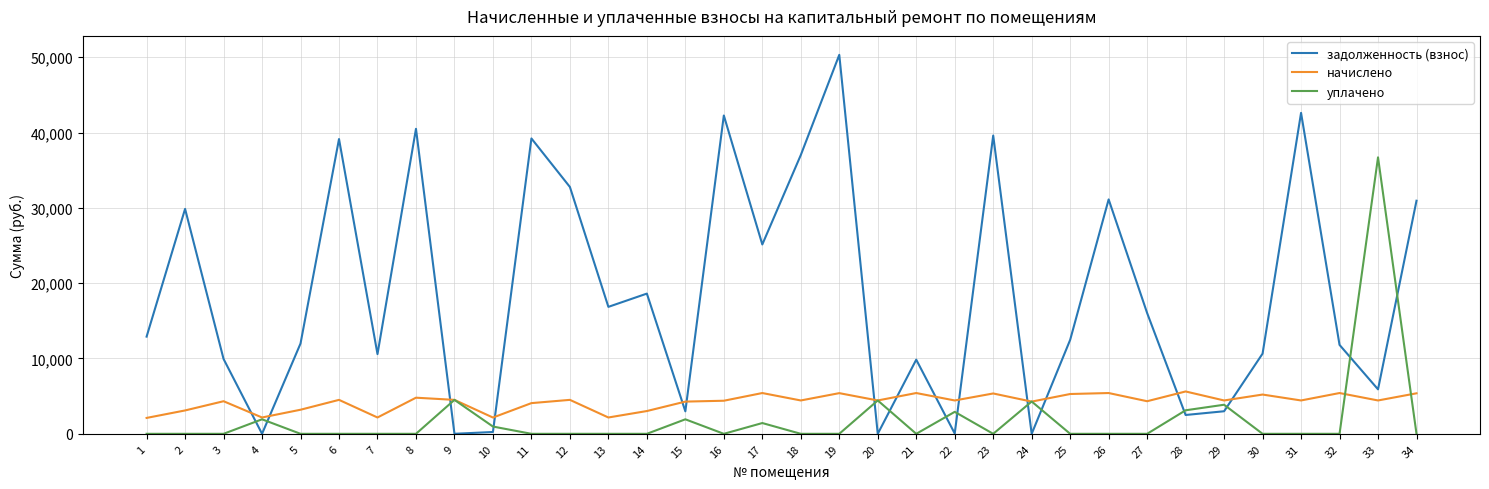

Which series has the largest total across all categories?

задолженность (взнос)